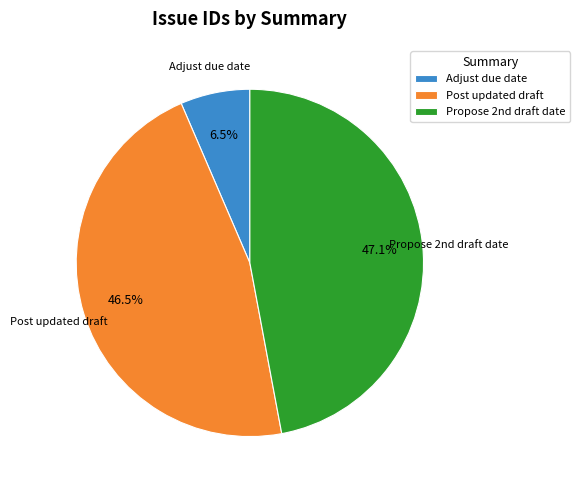

How many segments does this pie chart have?

3